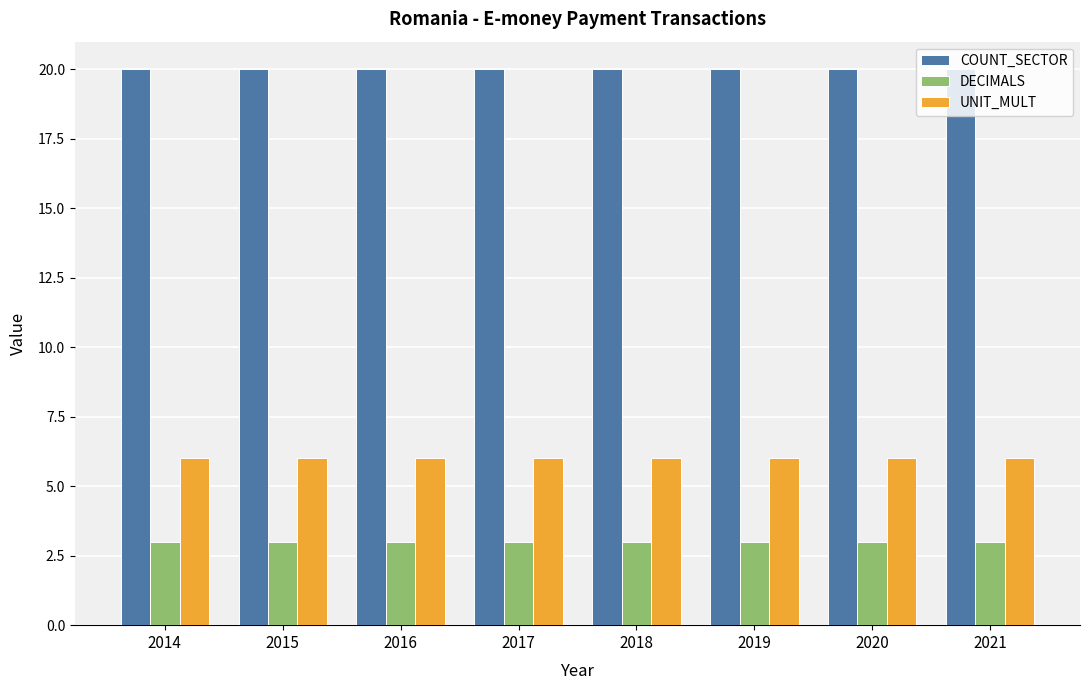

Which series has the largest total across all categories?

COUNT_SECTOR